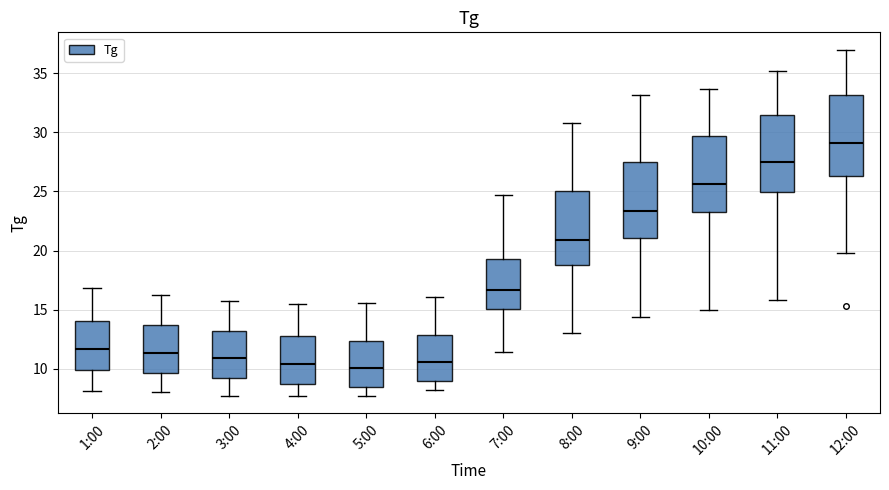

Which box's median line is the highest?

12:00